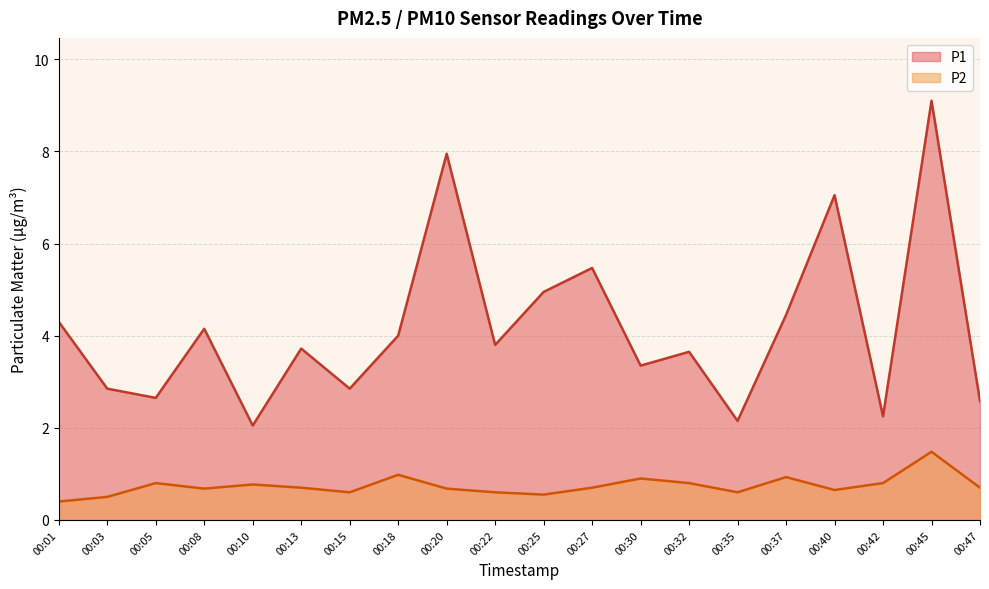

True or false: P2 and P1 cross at least once.

False